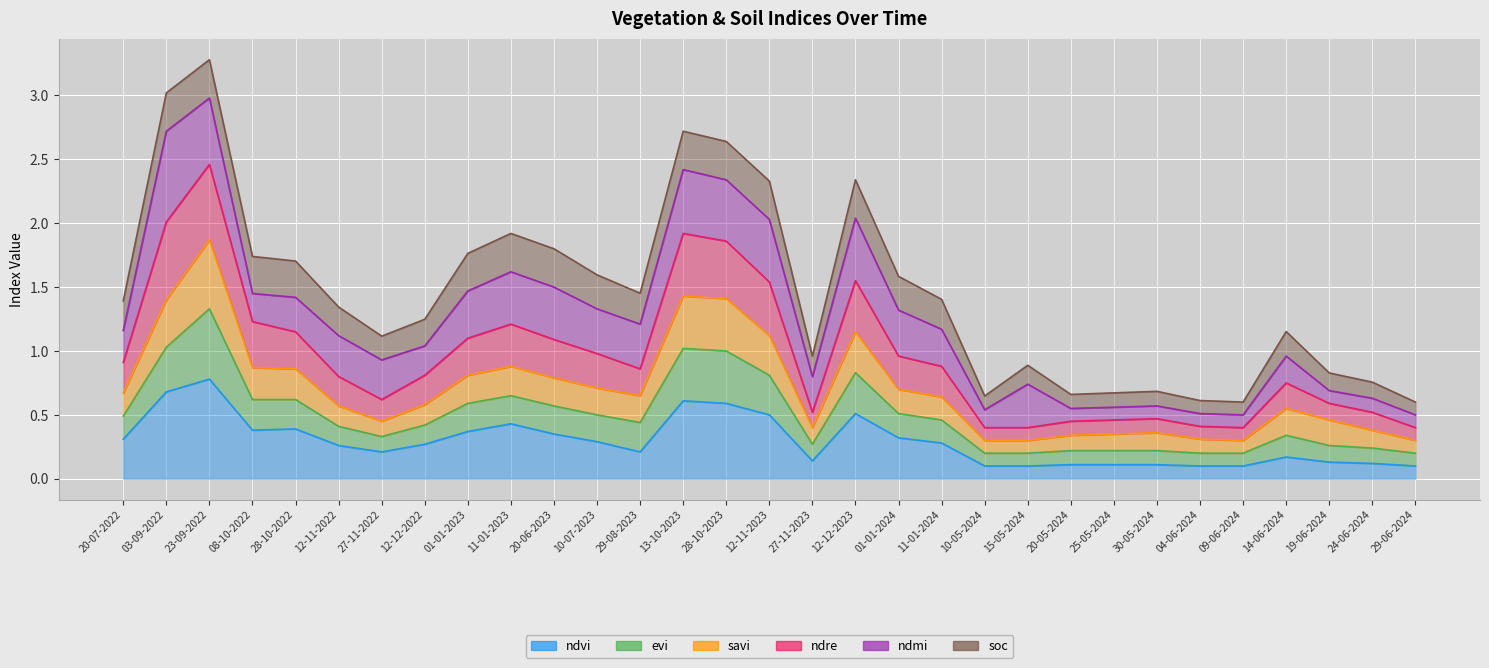

In ndvi, how many points are lower than both neighbors (excluding endpoints)?

4